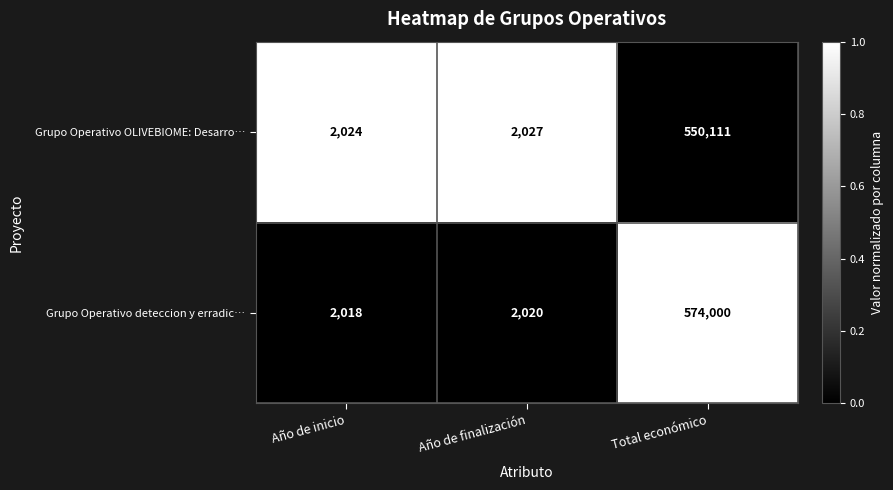

Reading left to right, extract all data points from this chart.

Grupo Operativo OLIVEBIOME: Desarro…: Año de inicio=2024	Año de finalización=2027	Total económico=550111
Grupo Operativo deteccion y erradic…: Año de inicio=2018	Año de finalización=2020	Total económico=574000